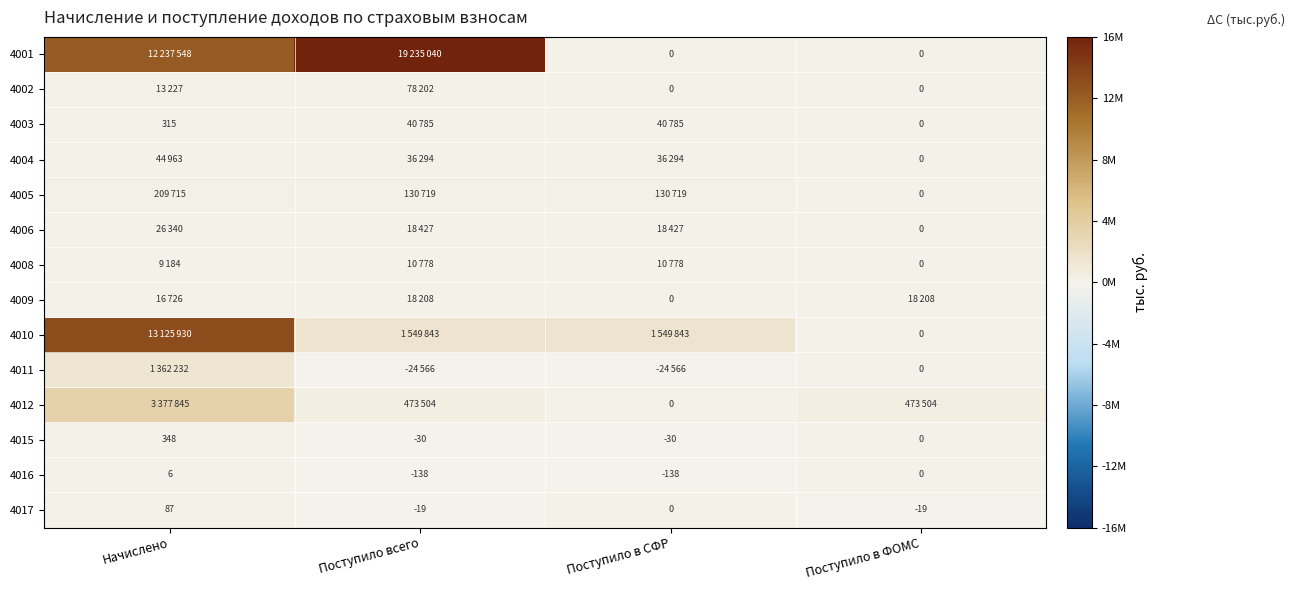

What is the sum of all 4016 values?

-270